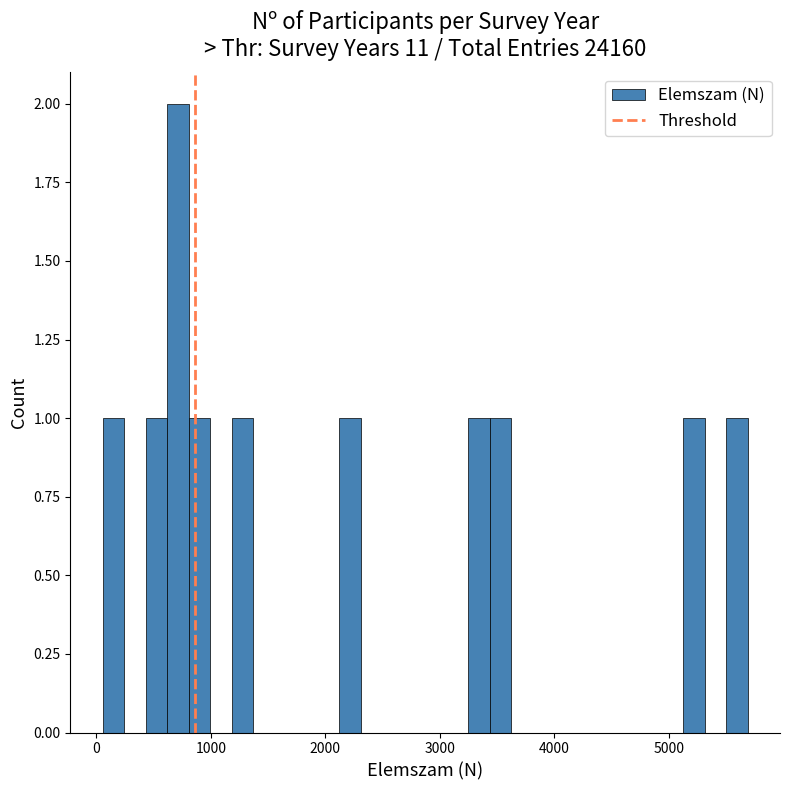

Read against the x-axis, roughly where is the centre of the tallest bar?

700